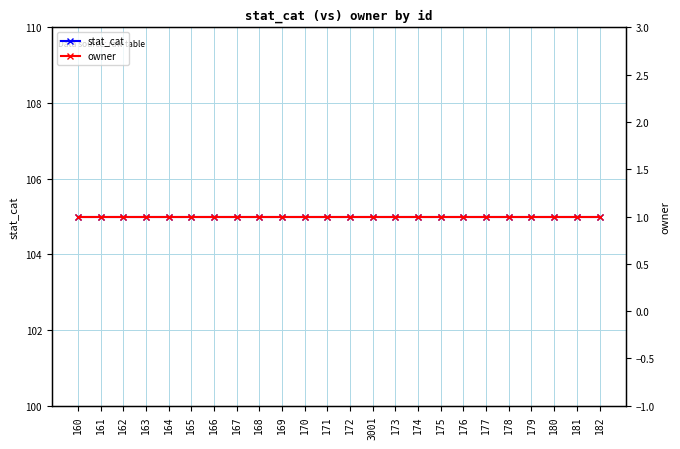

What is the smallest value displayed?

1